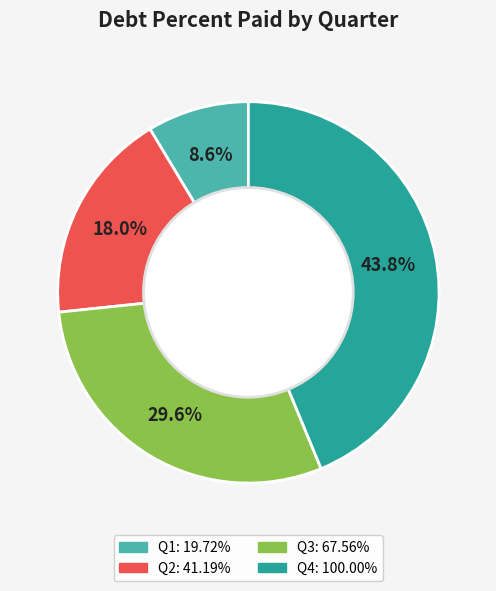

Is there any slice that represents more than half of the pie?

No